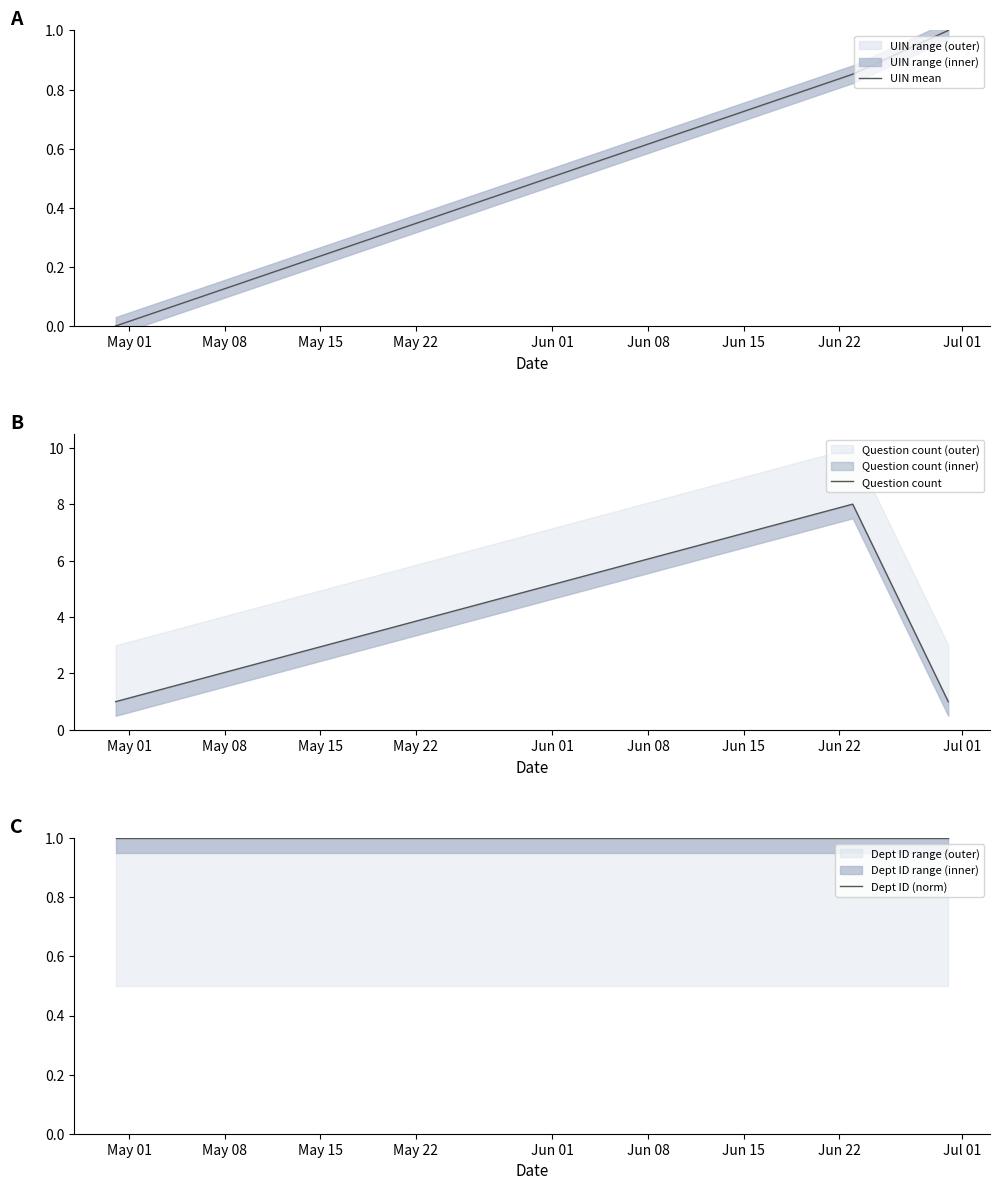

What is the average value of the Dept ID (norm) series?

1.0